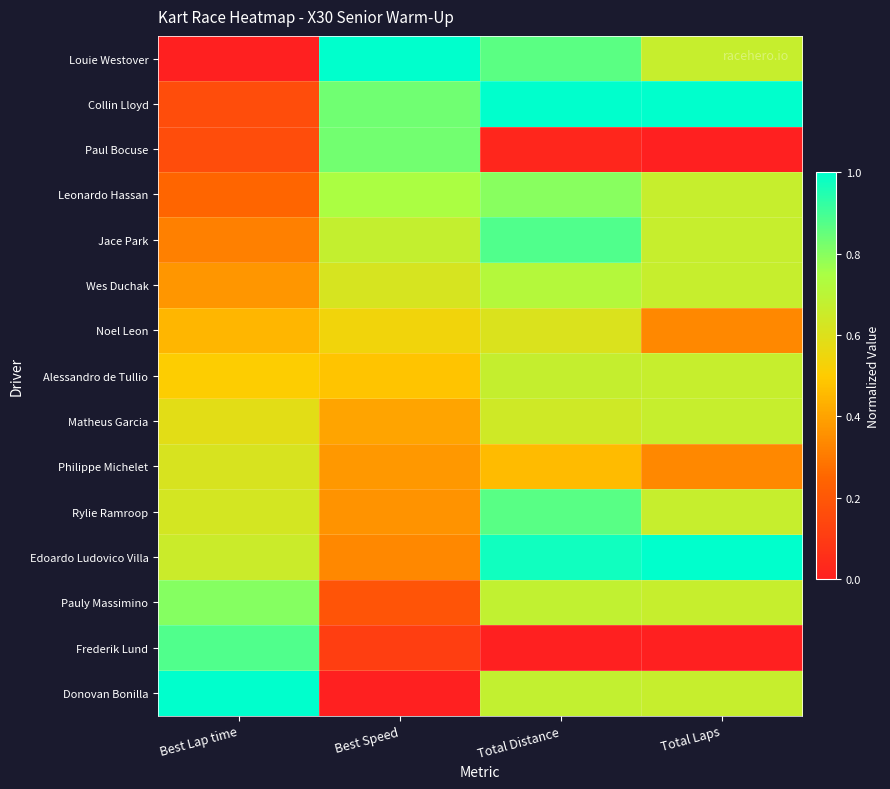

Which series has the widest spread of values?

Louie Westover